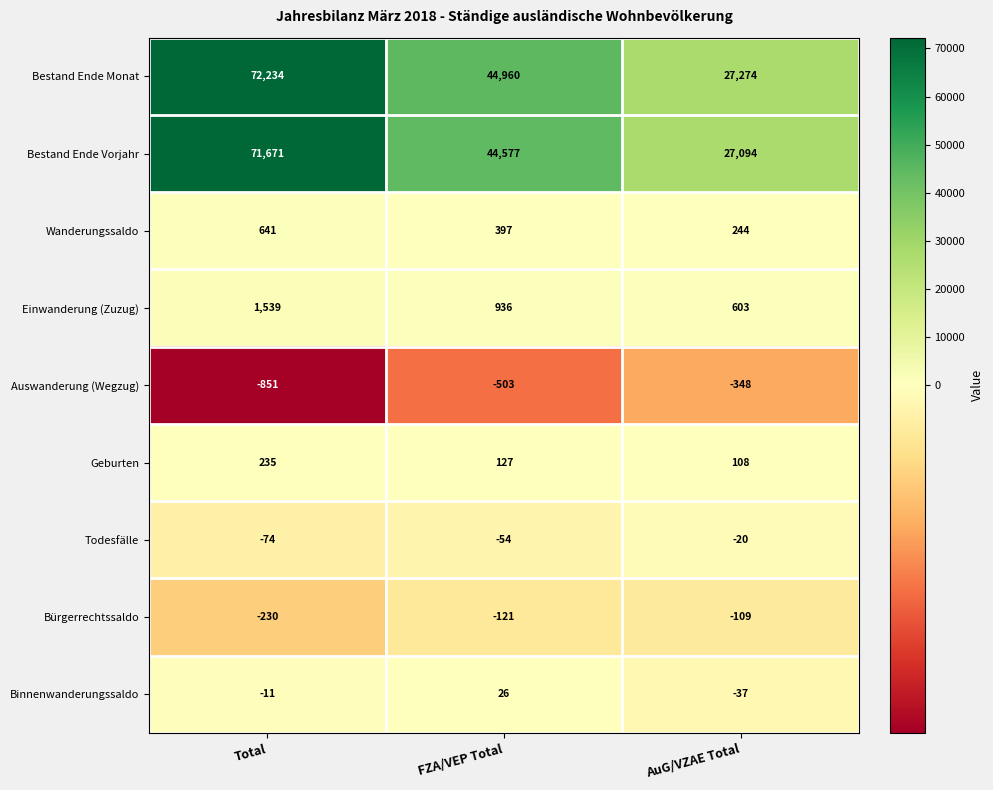

Is the value of Wanderungssaldo at Total greater than the value of Bestand Ende Vorjahr at FZA/VEP Total?

No